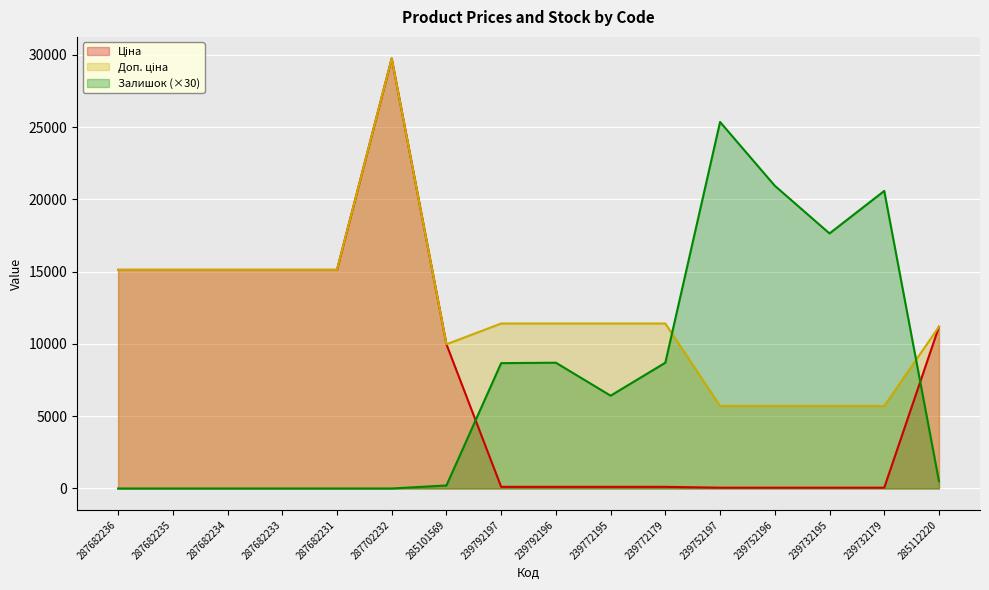

What is the sum of the Залишок values at 239792196 and 239772179?

17400.0